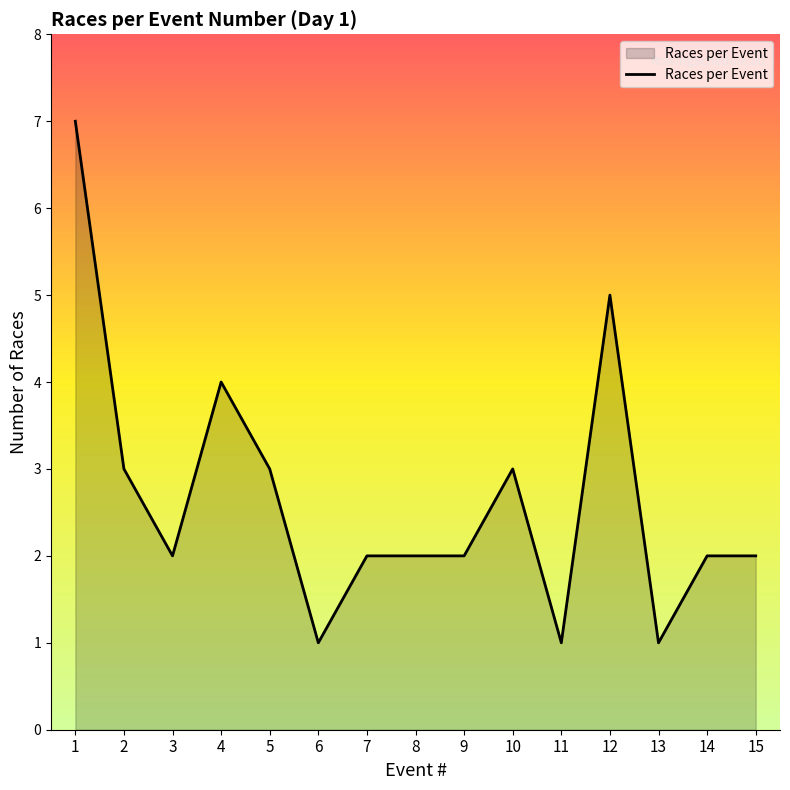

True or false: the data has more than 0 interior local peaks.

True